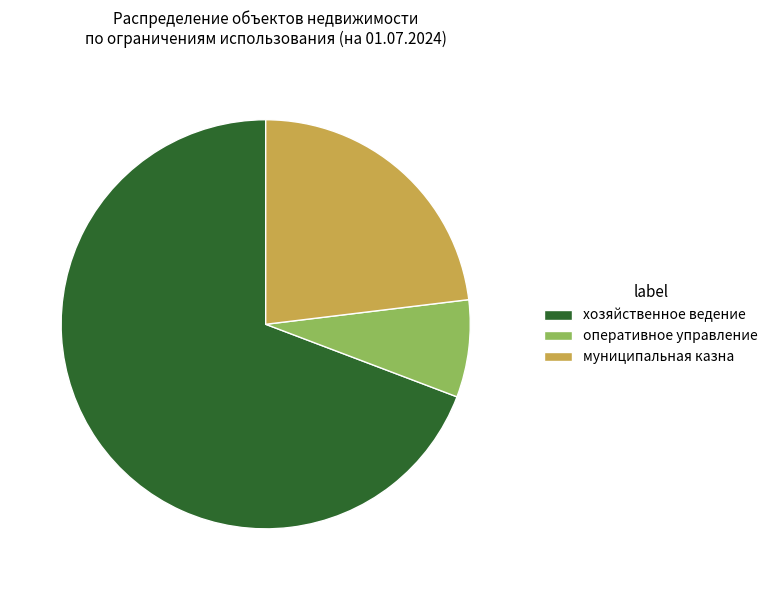

Does муниципальная казна account for over 50% of the chart?

No